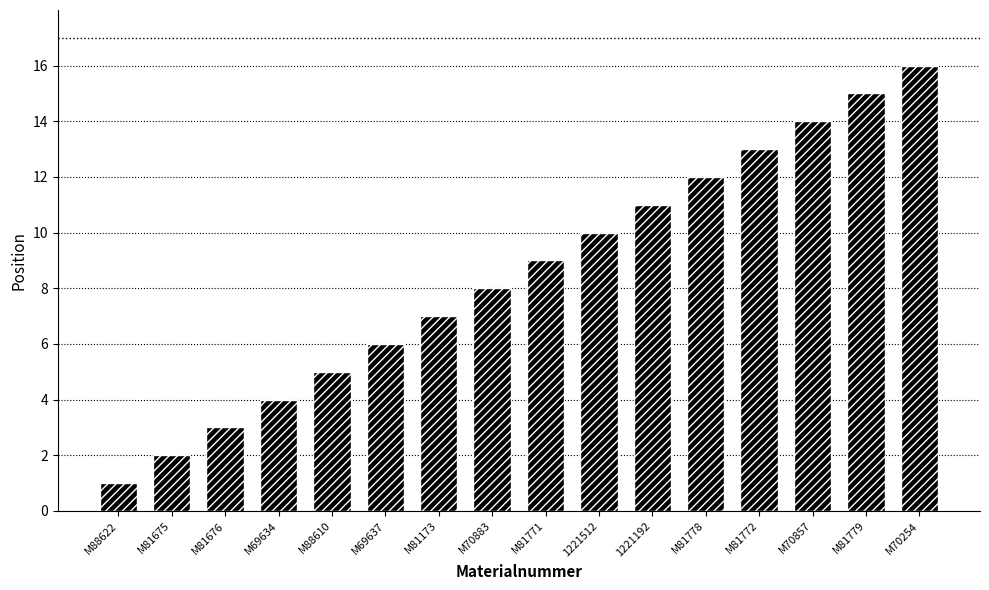

At which category does the chart reach its peak across all series?

M70254